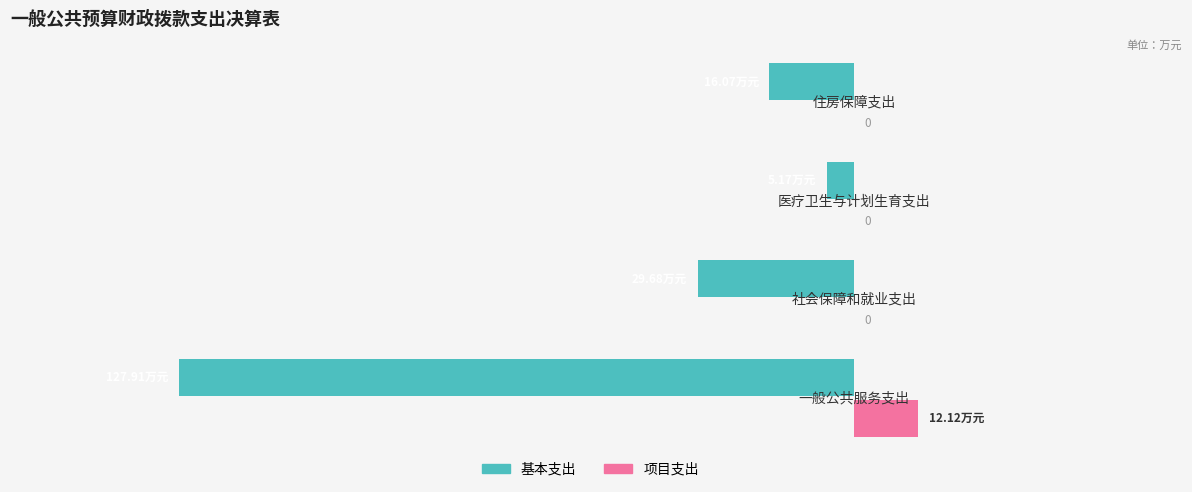

What are all the series names shown in the legend?

基本支出, 项目支出